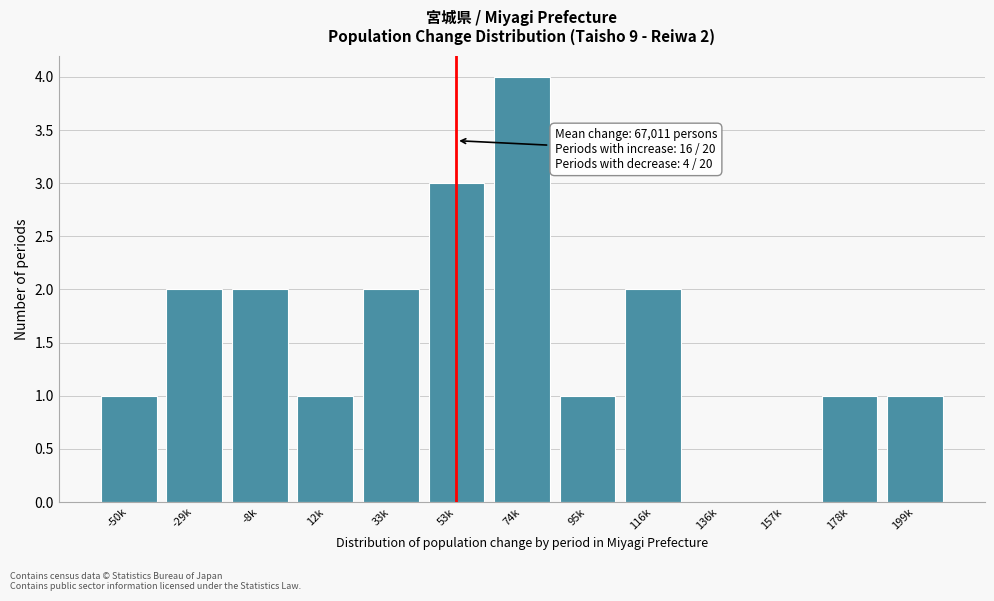

Reading right to left, transcribe all the data shown in this chart.

199k=1	178k=1	157k=0	136k=0	116k=2	95k=1	74k=4	53k=3	33k=2	12k=1	-8k=2	-29k=2	-50k=1